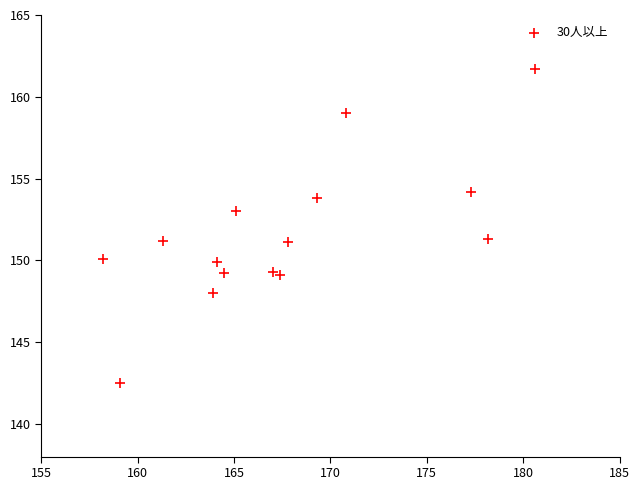

What is the range of Y values (max minus min)?

19.2